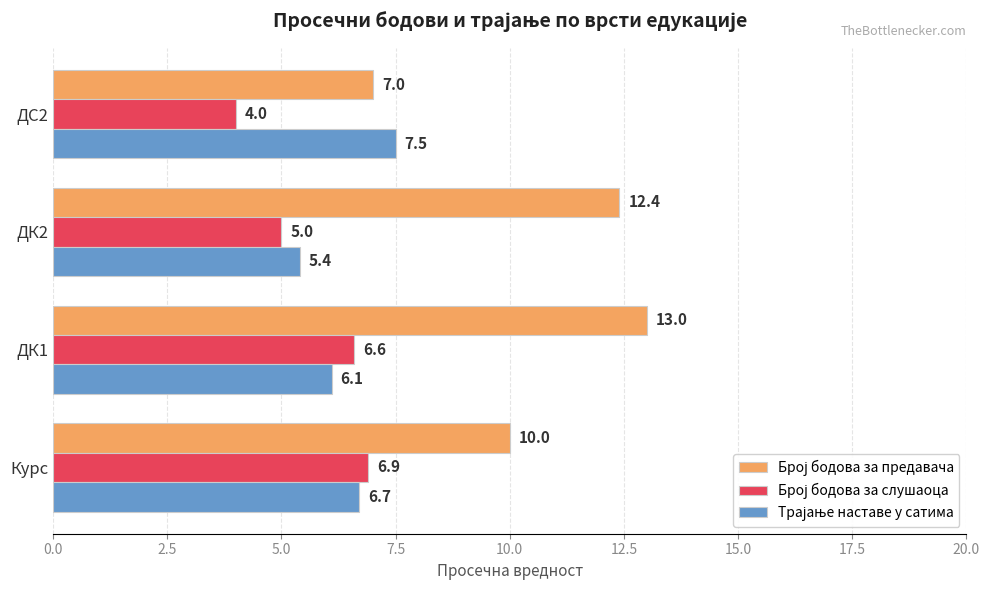

What is the total value across all series at ДК2?

22.8